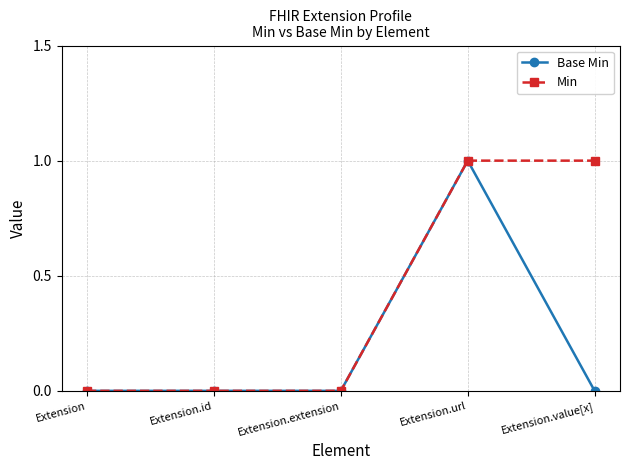

What is the label of the 3rd point from the right?

Extension.extension